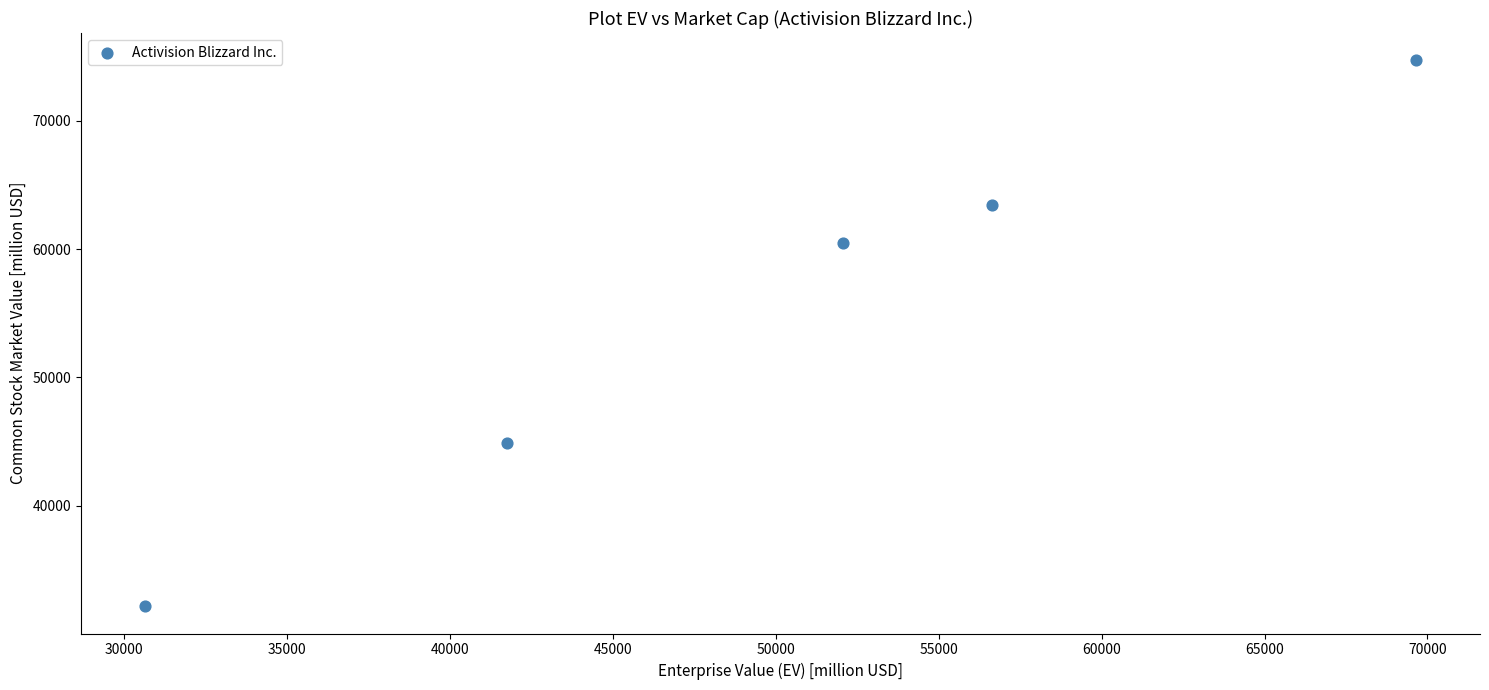

What is the range of Y values (max minus min)?

42514